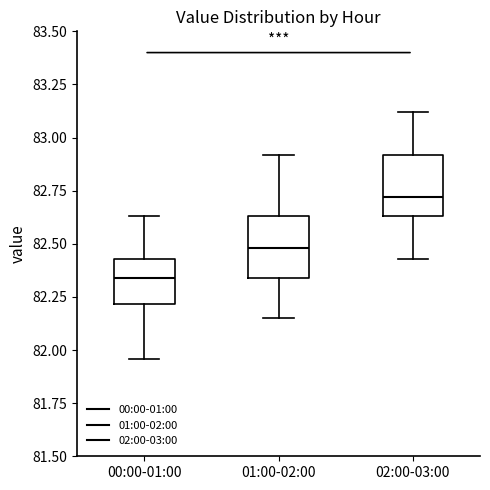

Reading left to right, transcribe this box plot: for each box, give where its median line is, the range the box spans, and where its two whiskers end, as read against the y-axis. The values are not printed on the chart, so give them approximately, as read against the axis.

00:00-01:00: median 82.35, box 82.20 to 82.45, whiskers 81.95 to 82.65
01:00-02:00: median 82.50, box 82.35 to 82.65, whiskers 82.15 to 82.90
02:00-03:00: median 82.70, box 82.65 to 82.90, whiskers 82.45 to 83.10